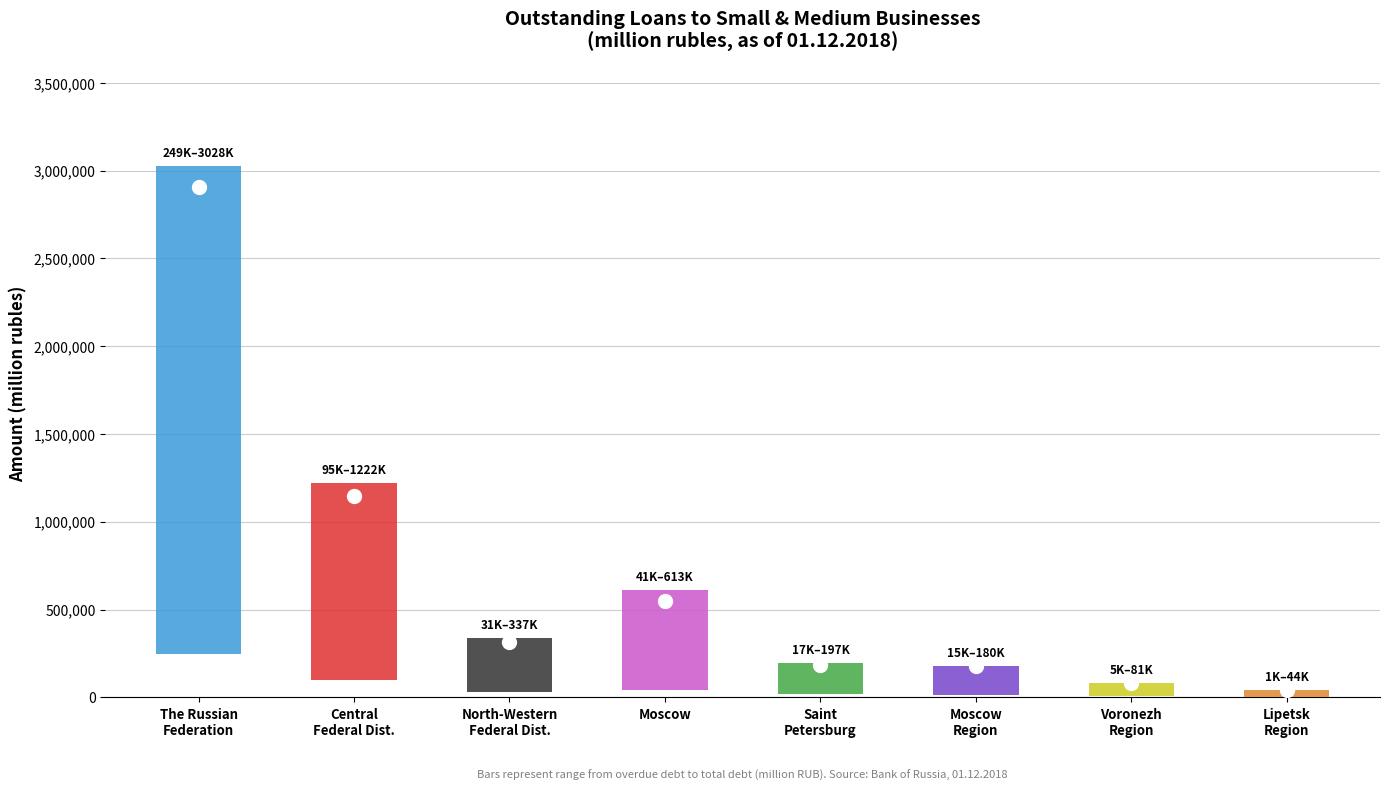

What is the difference between the second highest and second lowest values in the Overdue Total series?

1141169